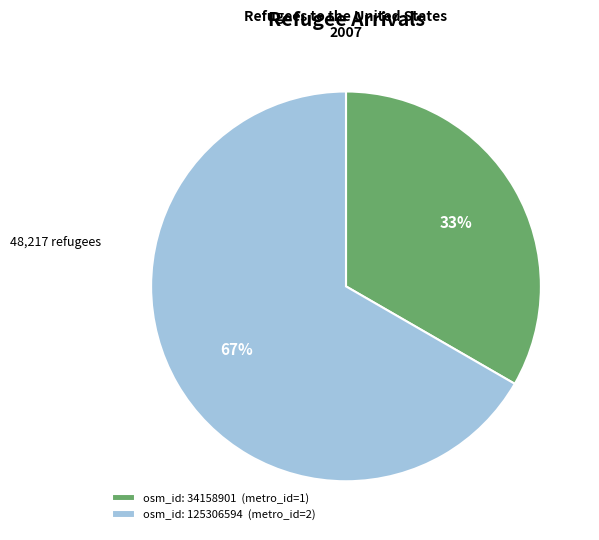

To the nearest percent, what portion does osm_id: 34158901 (metro_id=1) represent?

33%